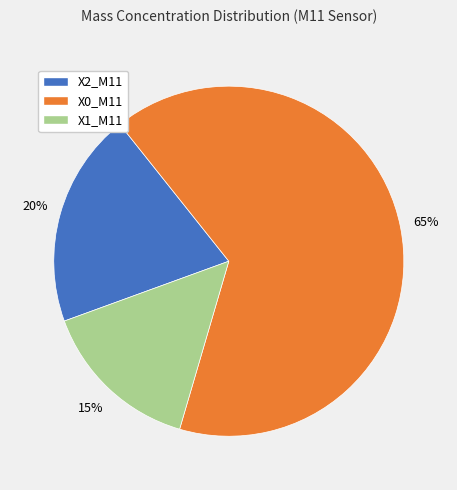

Is X2_M11 the majority of the pie?

No